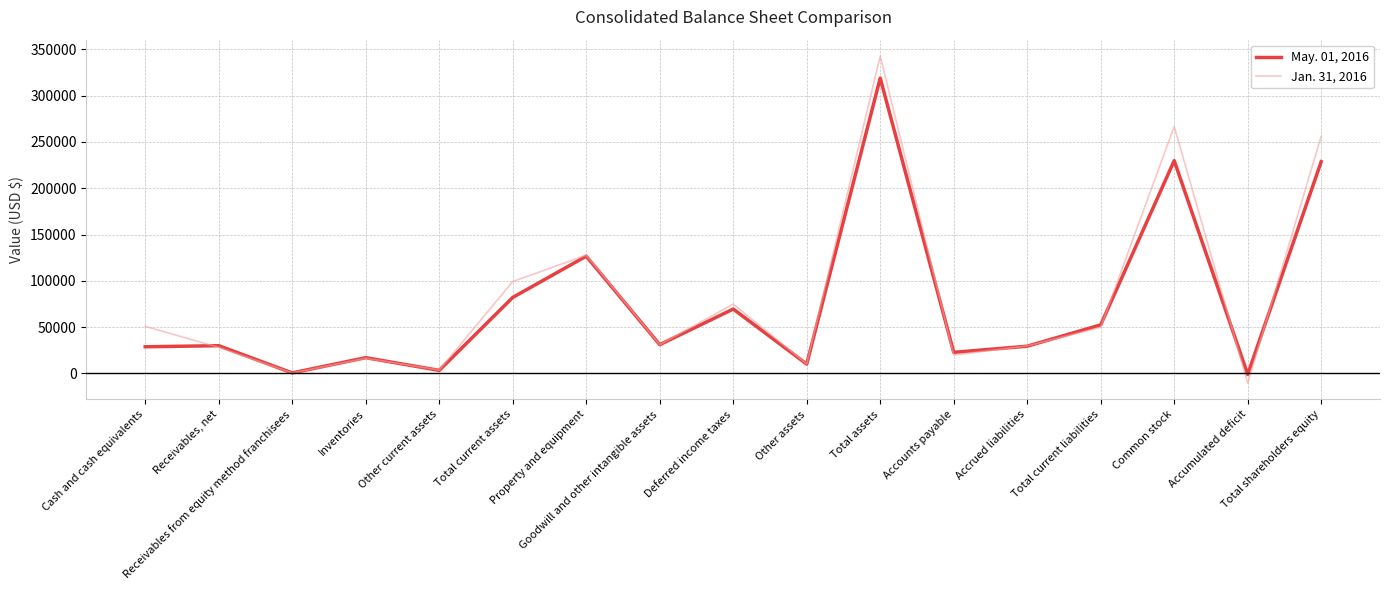

What is the minimum value for Jan. 31, 2016?

-10584